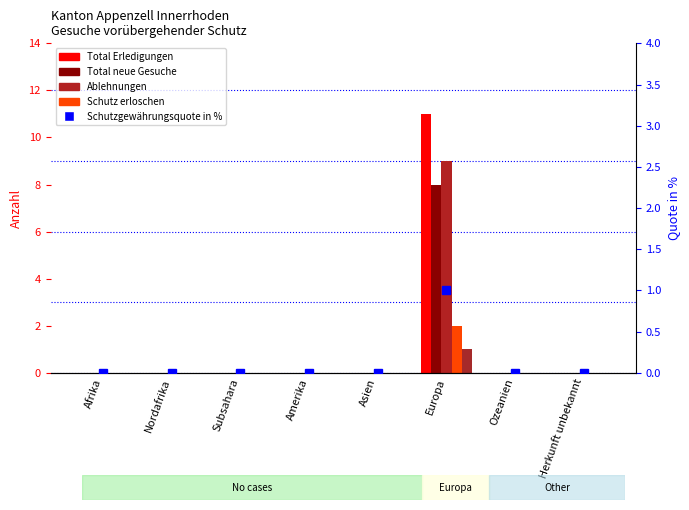

What position from the right is Europa?

3